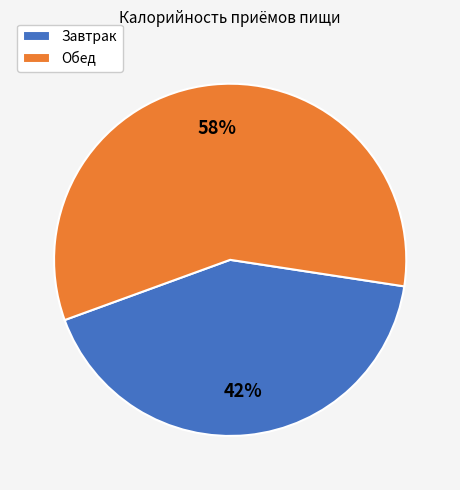

Count the number of slices in the pie.

2